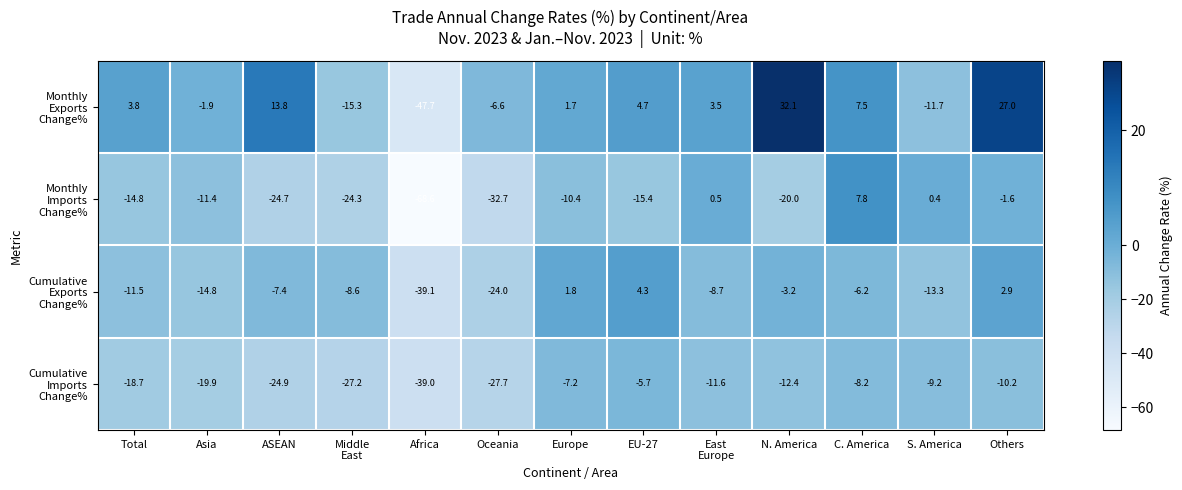

What is the difference between the highest and lowest values at Africa?

29.6